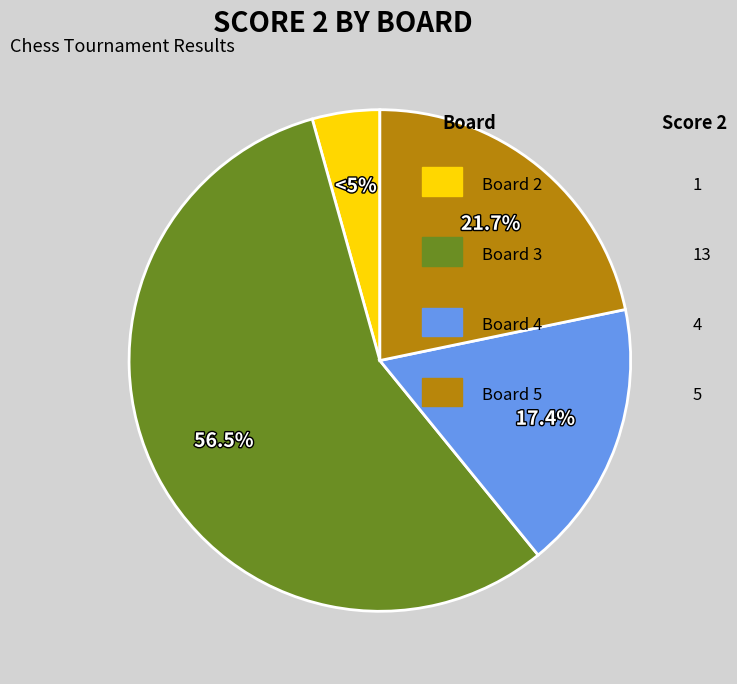

What is the majority slice?

Board 3